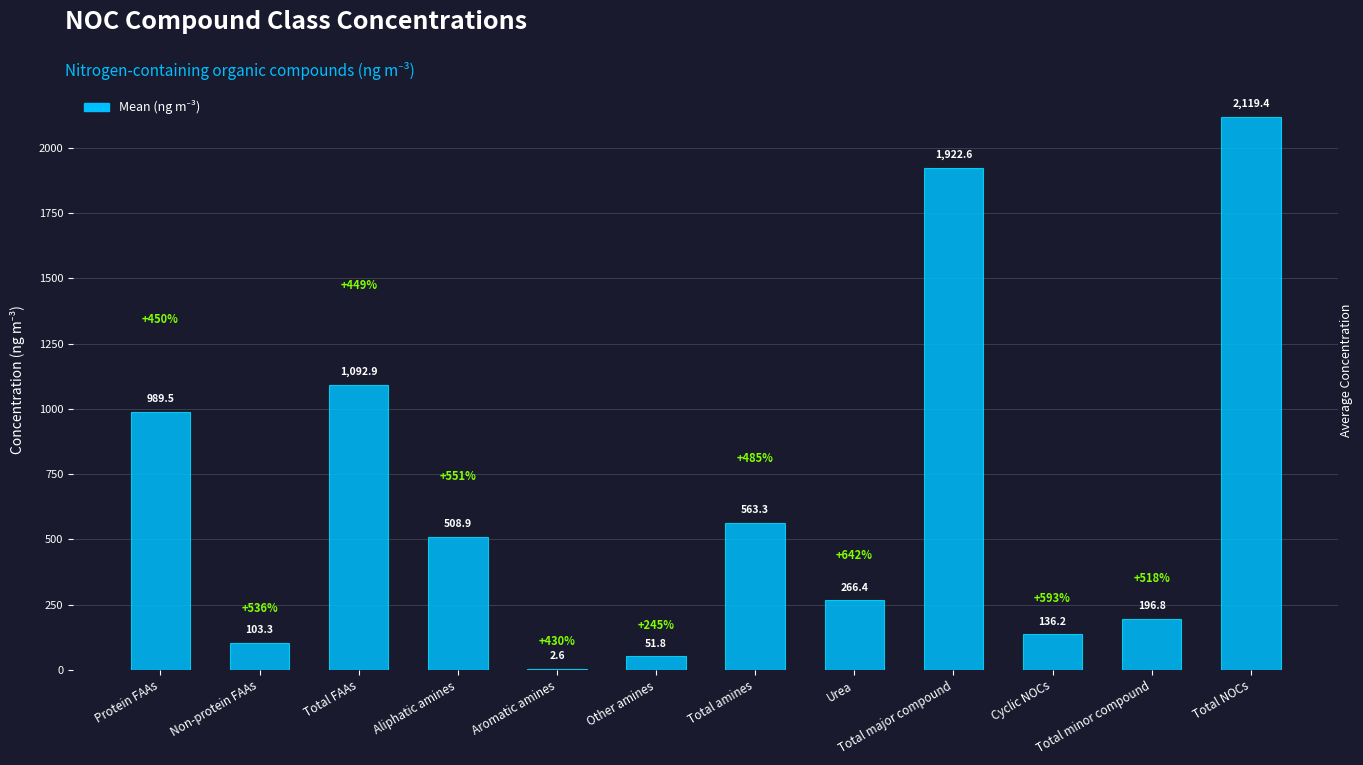

The chart shows a value of 339.3 at Total minor compound. True or false?

False